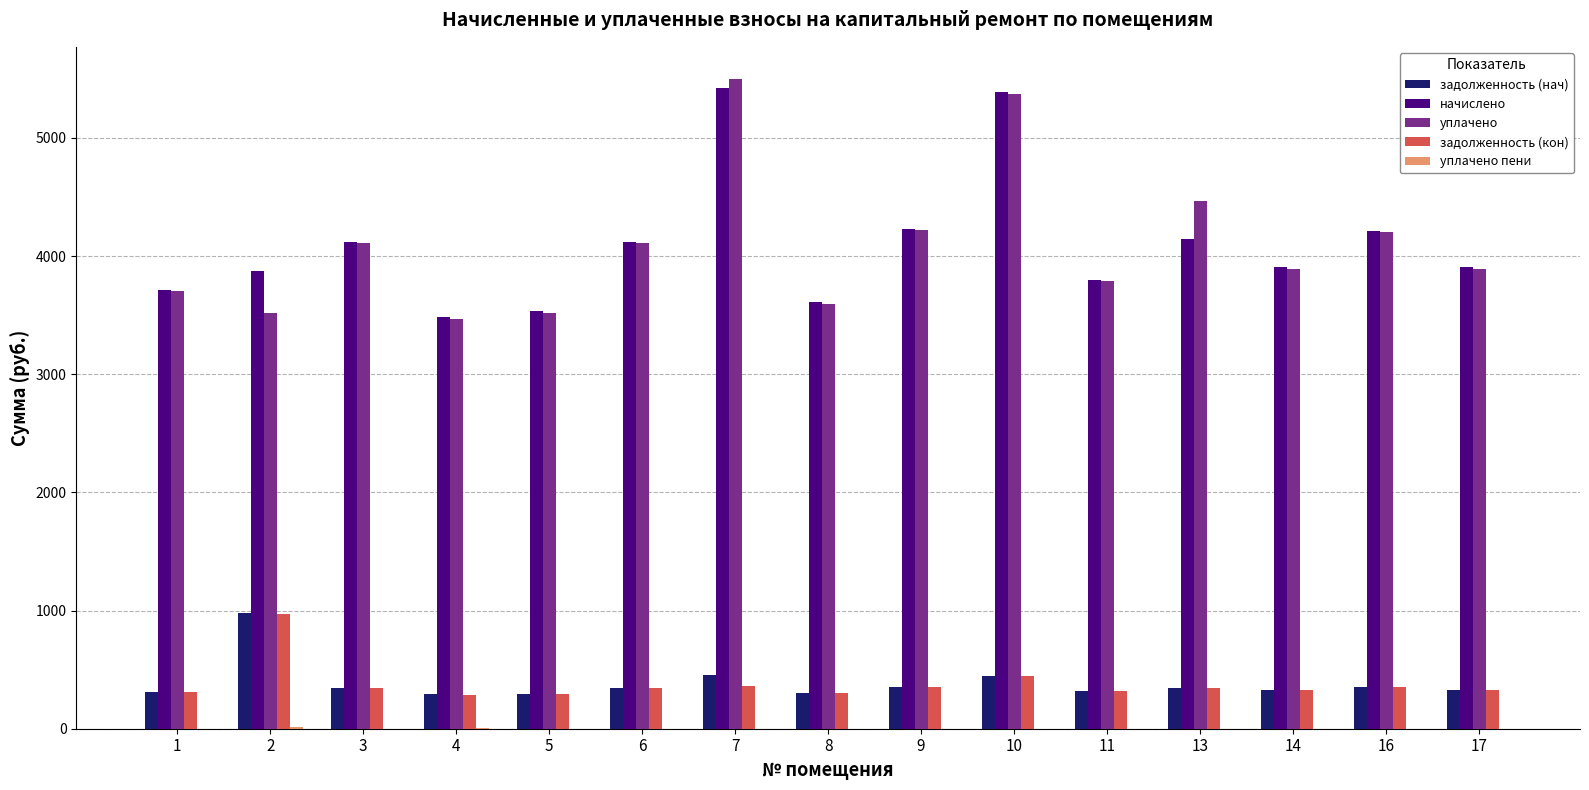

The value of начислено at 10 is 5391.4. True or false?

True